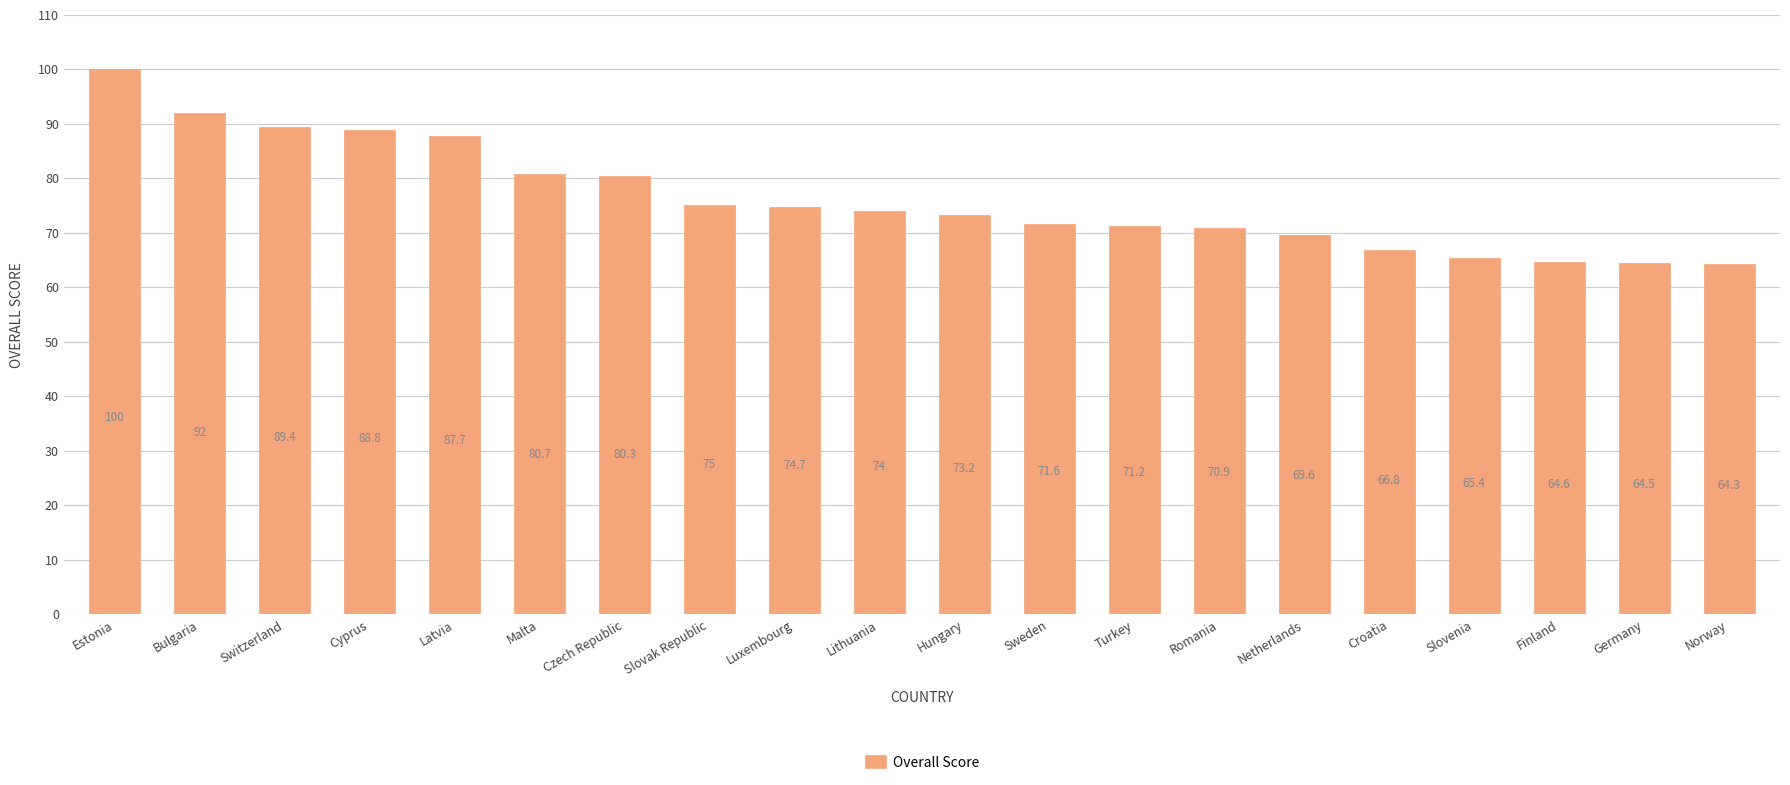

Are the bars horizontal?

No